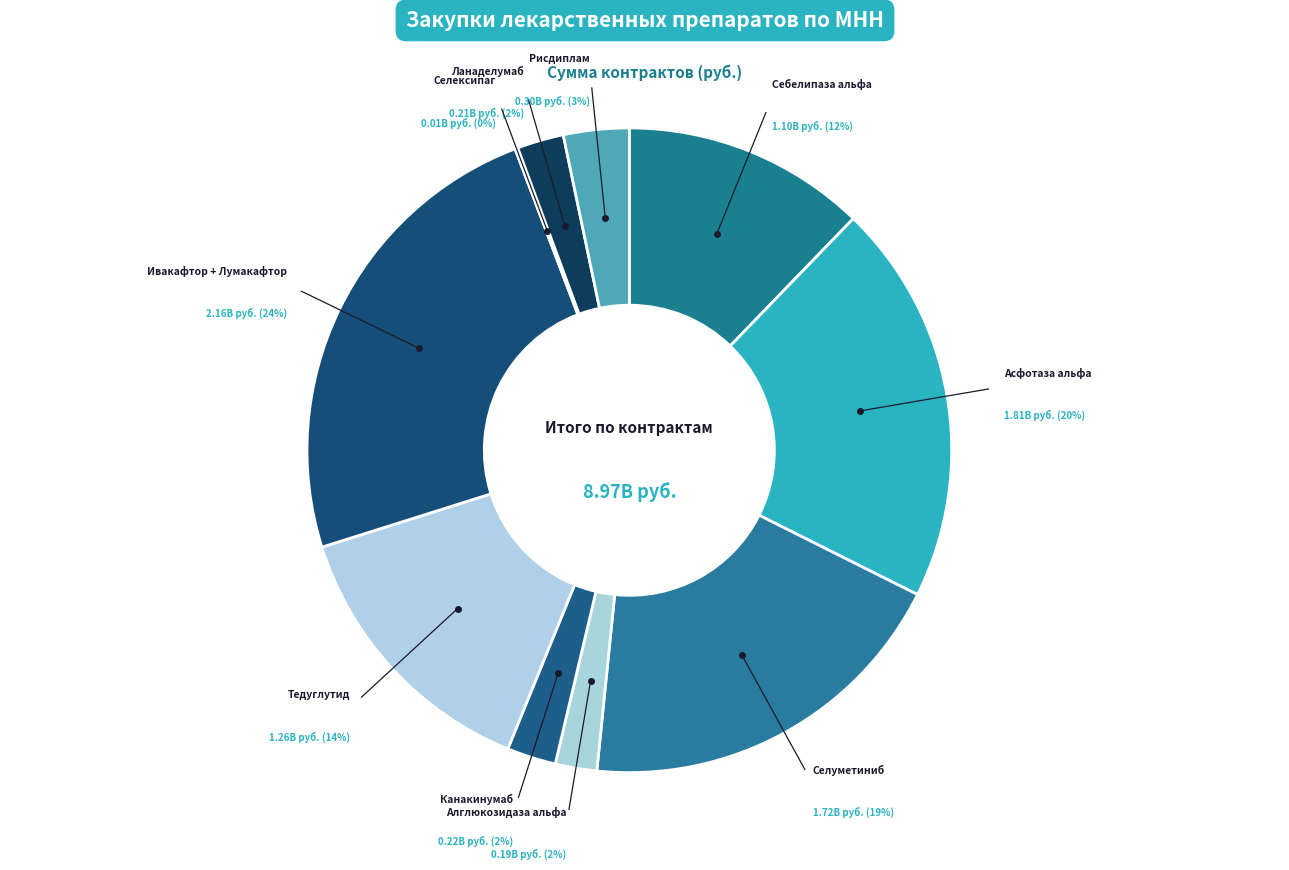

Do Тедуглутид and Селексипаг together represent more than half of the pie?

No